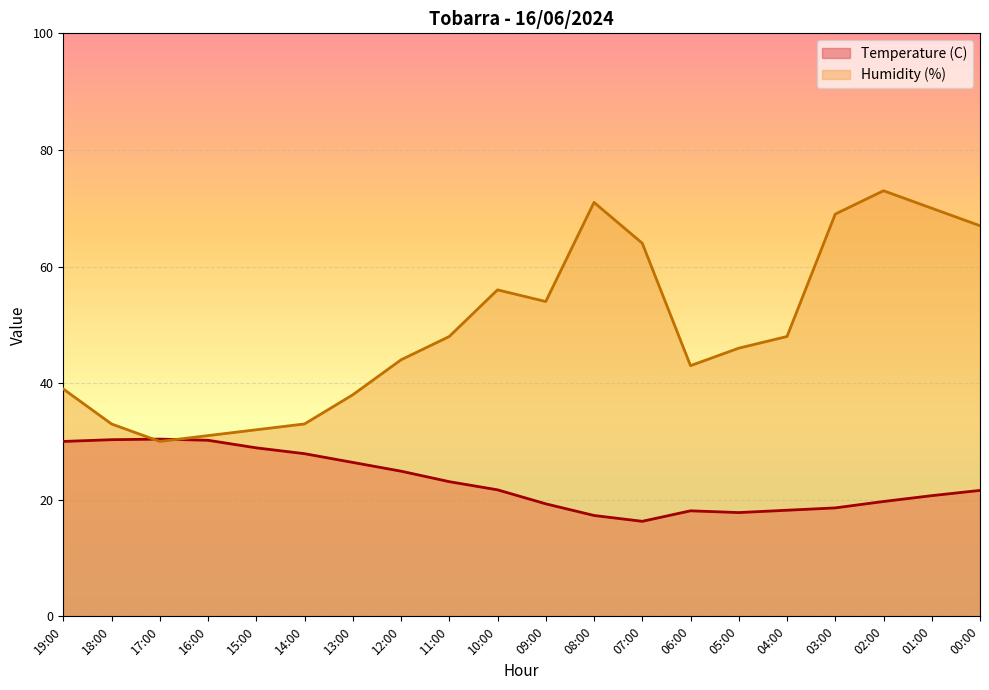

How many lines are shown in the chart?

2